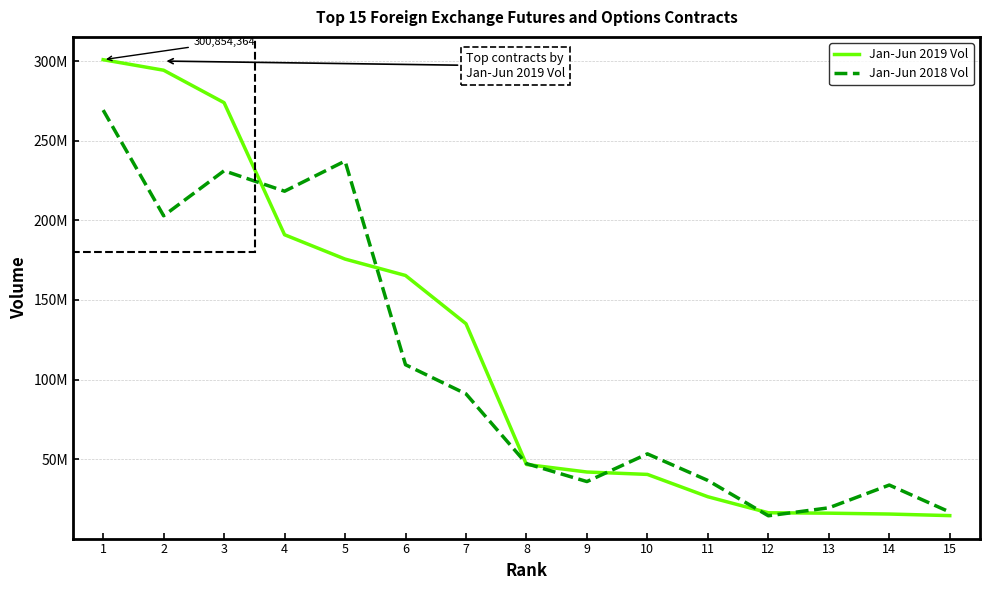

The Jan-Jun 2018 Vol series shows 237197725 at 5. True or false?

True